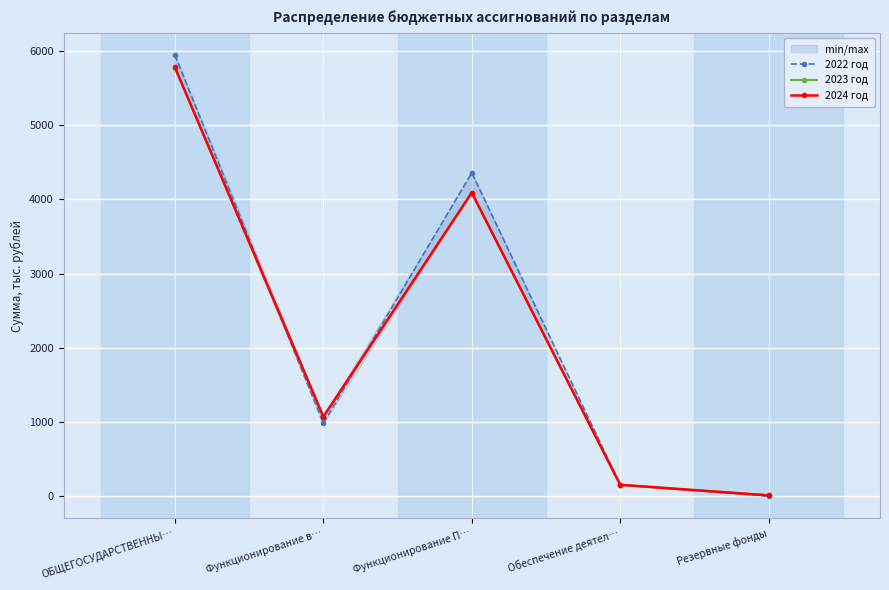

How many values in the 2024 год series exceed 1070?

2